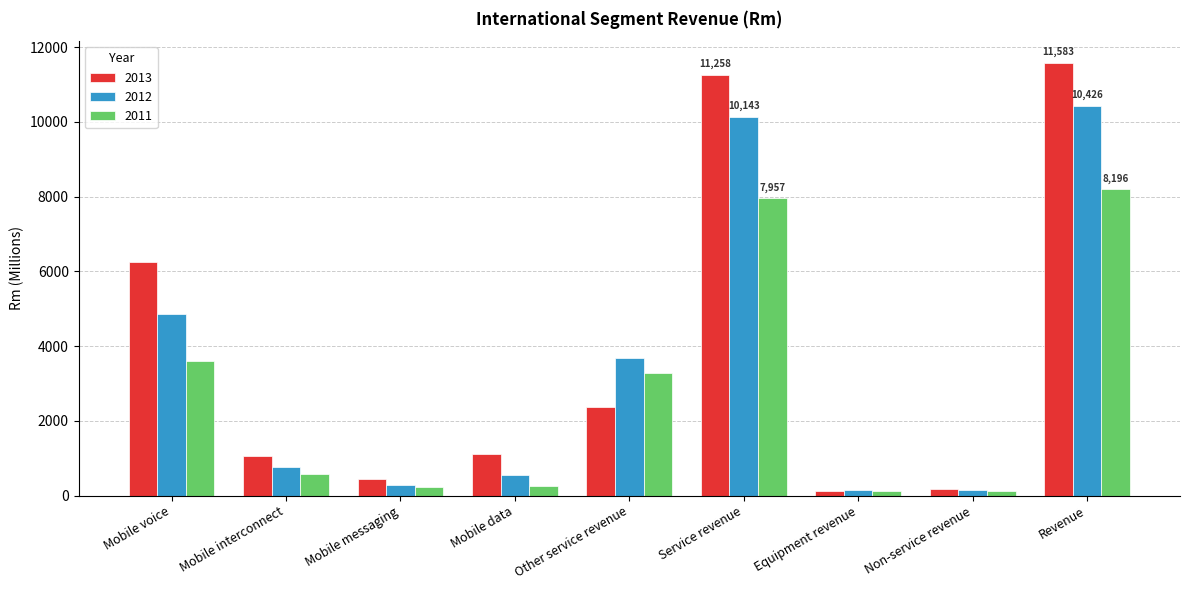

Are the bars grouped side by side (vs. stacked)?

Yes